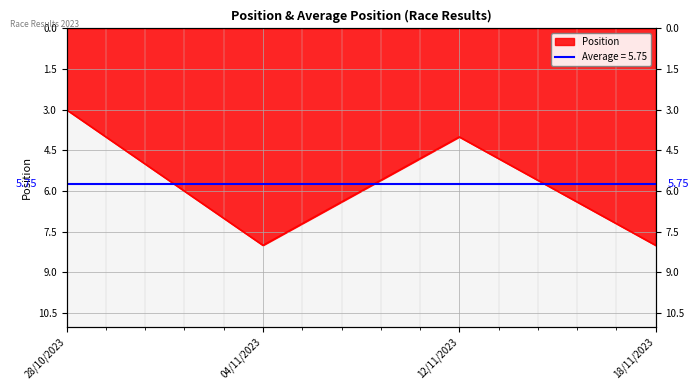

The chart shows a value of 2 at 12/11/2023. True or false?

False